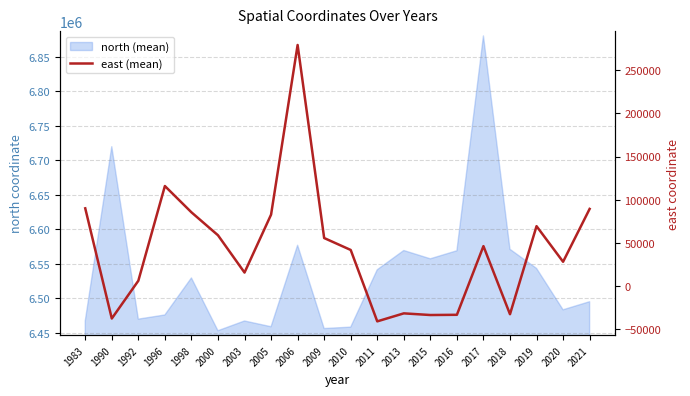

What is the minimum value shown in the chart?

-41471